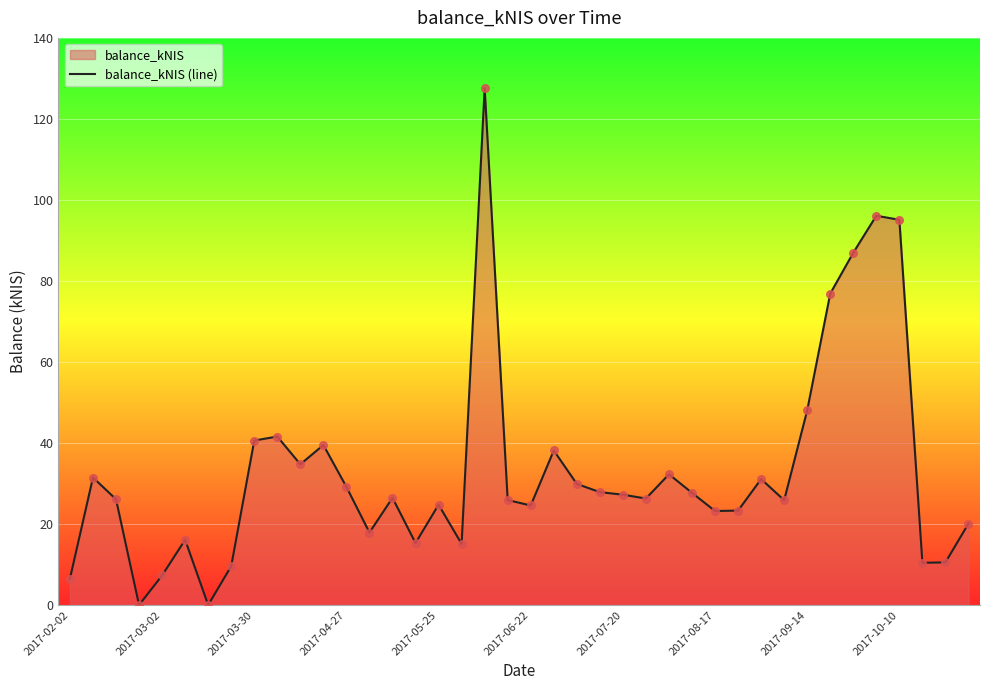

What is the greatest value displayed?

127.6